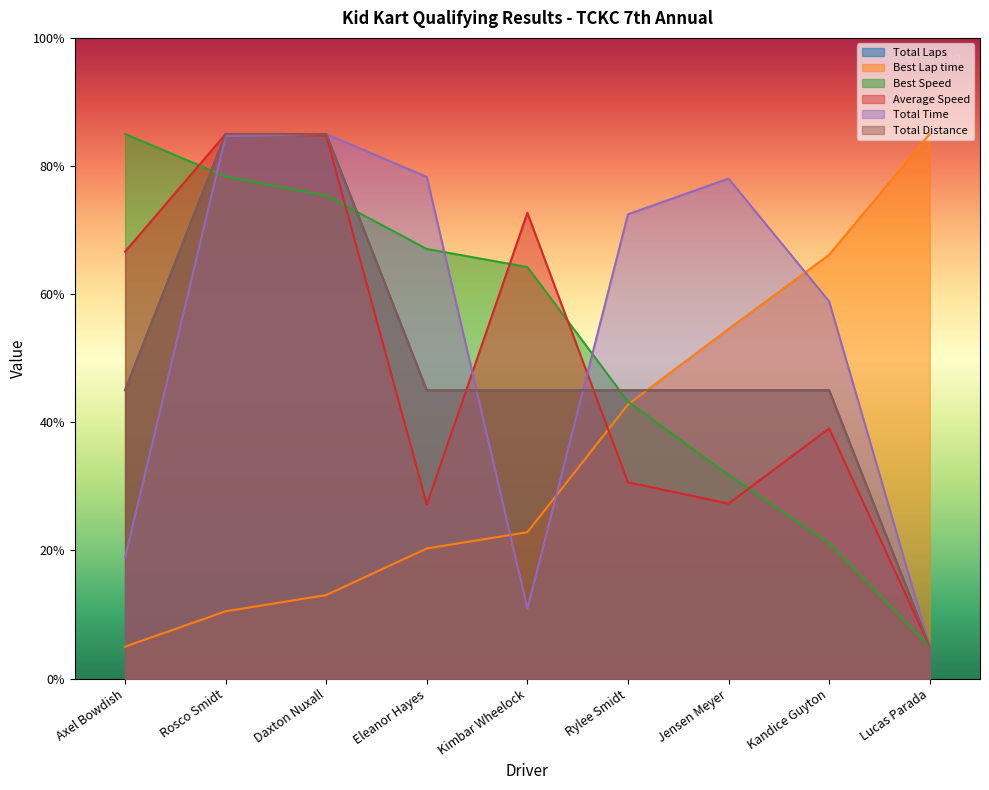

How many data points in Total Laps are above 45?

2